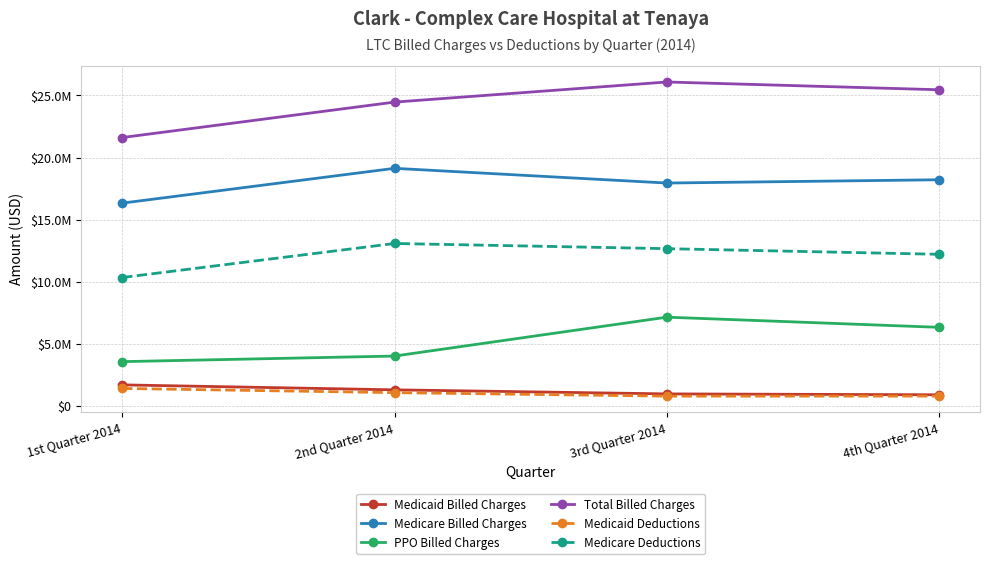

Rank the categories by Medicaid Billed Charges value from lowest to highest.

4th Quarter 2014, 3rd Quarter 2014, 2nd Quarter 2014, 1st Quarter 2014